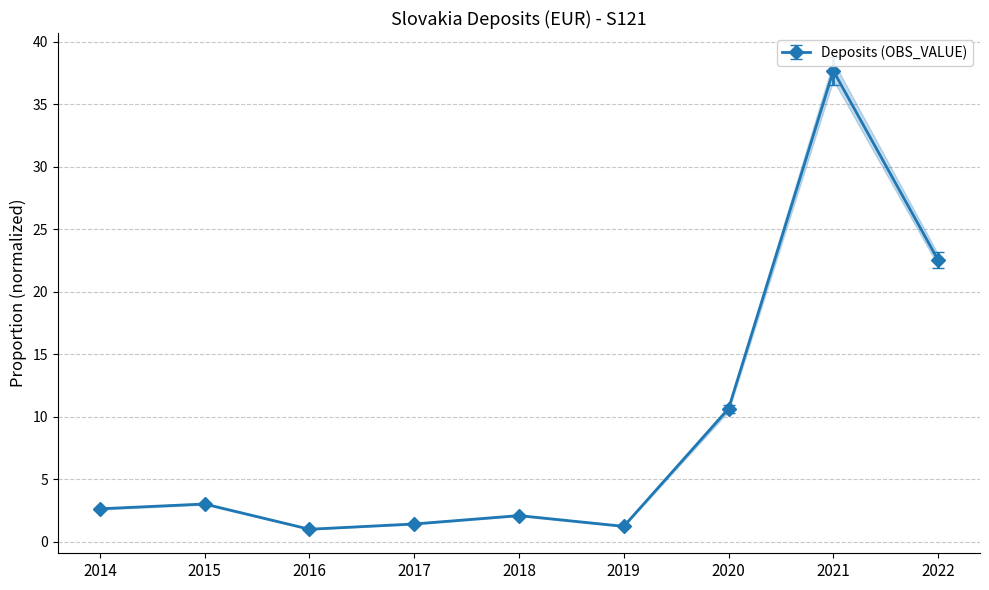

What is the average value?

9.1